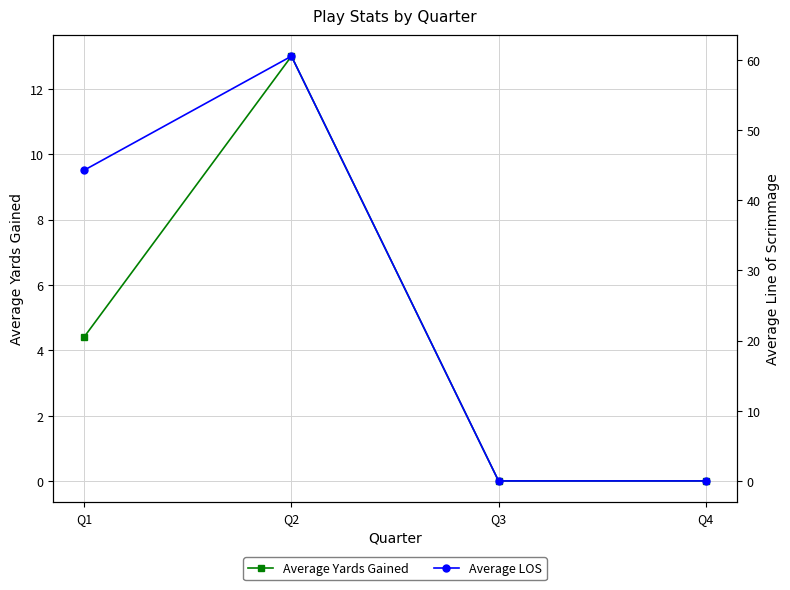

How many data points in Average Yards Gained are above 4?

2